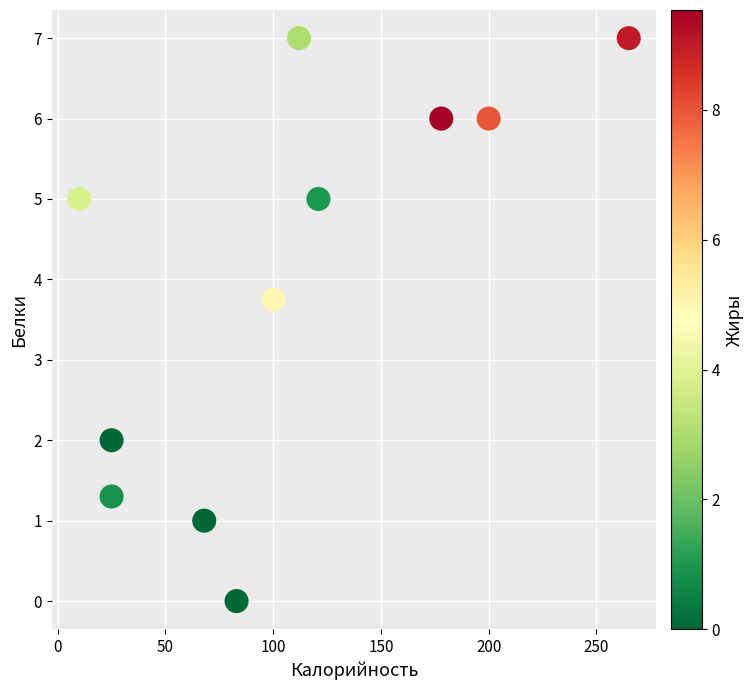

What is the range of Y values (max minus min)?

7.0